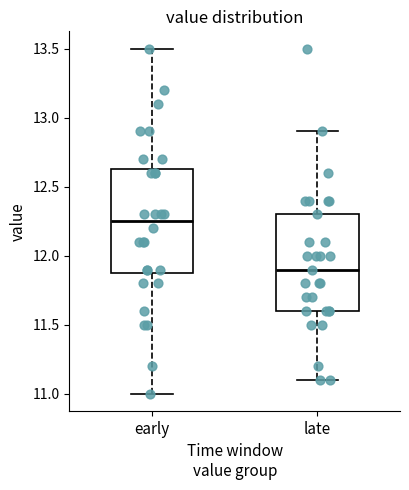

Which box's median line is the lowest?

late